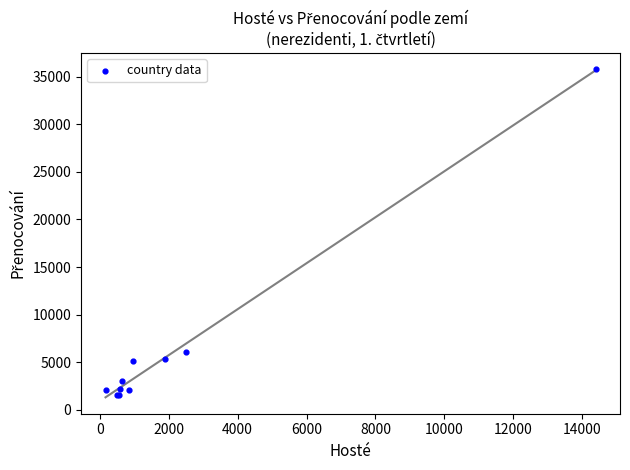

What Y value in the scatter plot is closest to 18665?

6053